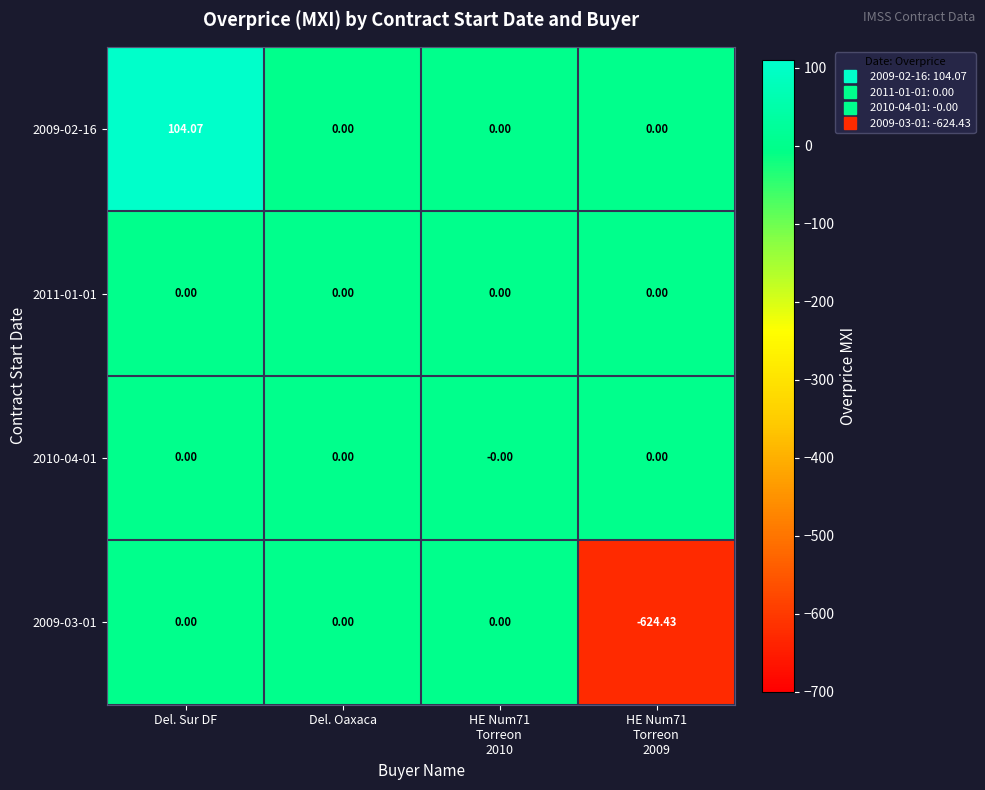

At which category does the chart reach its peak across all series?

Del. Sur DF